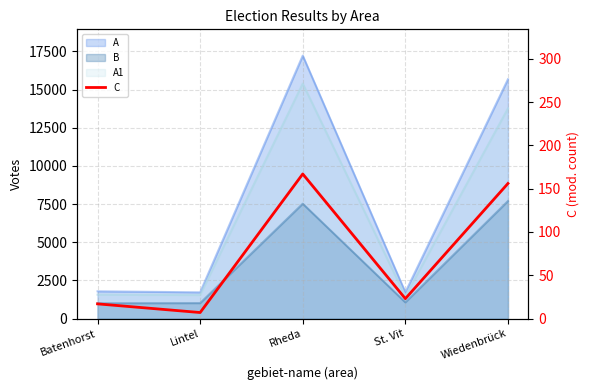

Reading left to right, extract all data points from this chart.

17	7	167	23	156